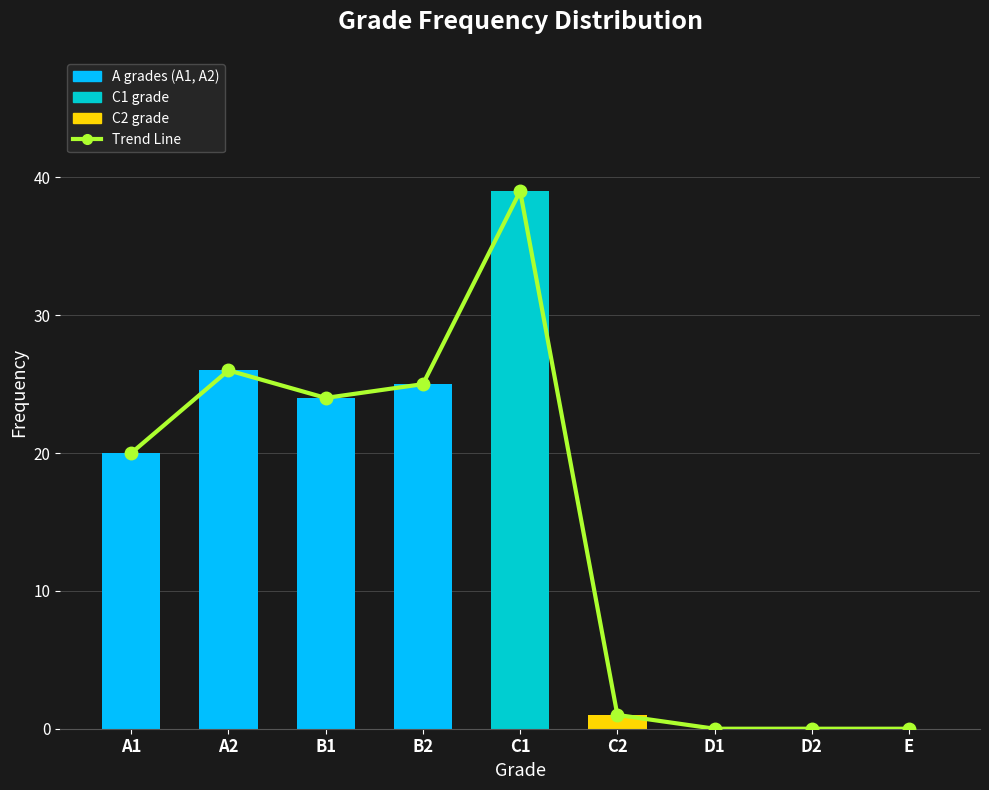

Which category has the lowest value in the Frequency series?

D1